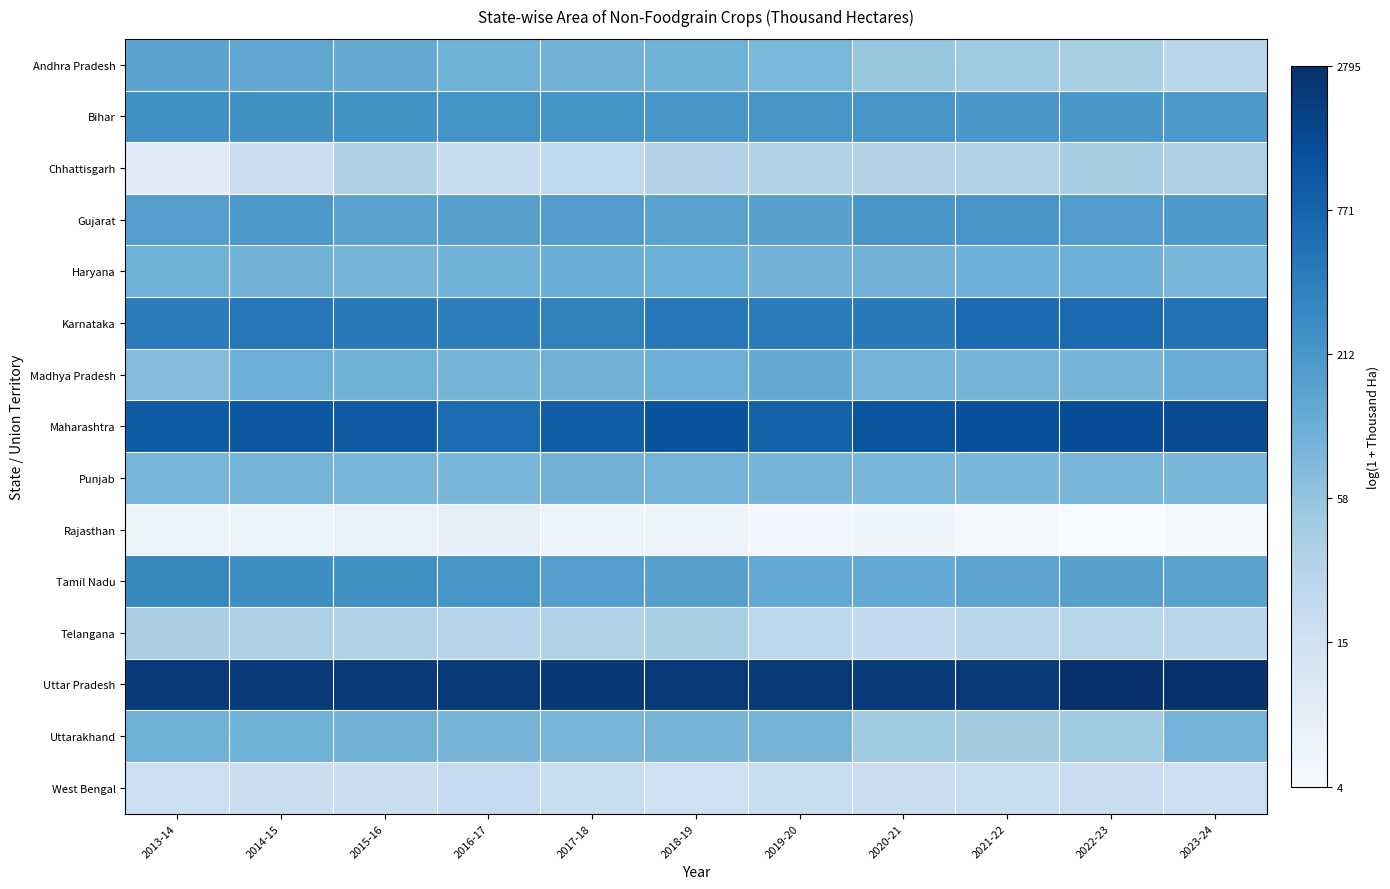

Rank the series by their maximum value, from highest to lowest.

Uttar Pradesh, Maharashtra, Karnataka, Tamil Nadu, Bihar, Gujarat, Andhra Pradesh, Madhya Pradesh, Haryana, Uttarakhand, Punjab, Chhattisgarh, Telangana, West Bengal, Rajasthan